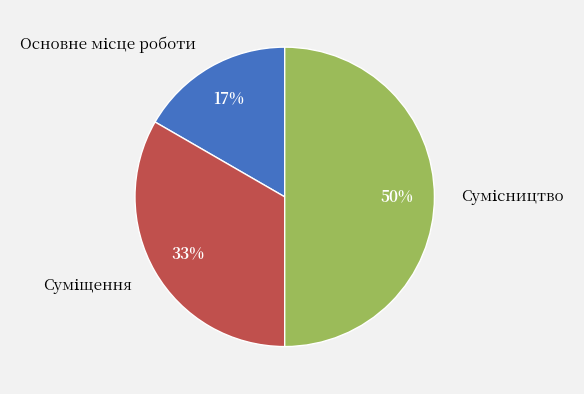

To the nearest percent, what is the average slice percentage?

33%